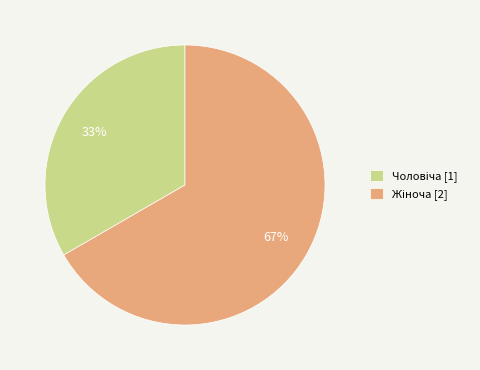

To the nearest percent, what is the average slice percentage?

50%